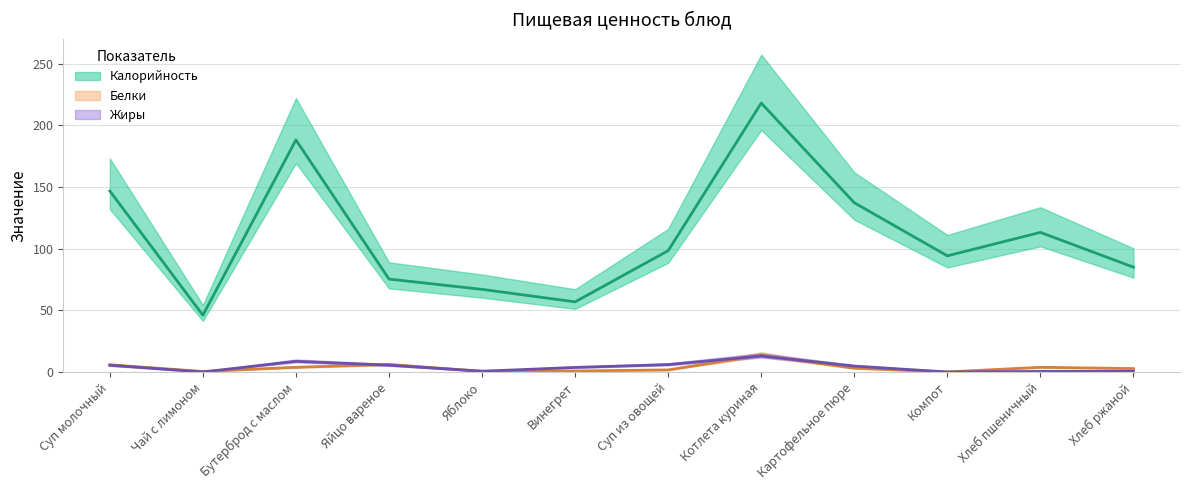

At which label does Калорийность first exceed 98?

Суп молочный